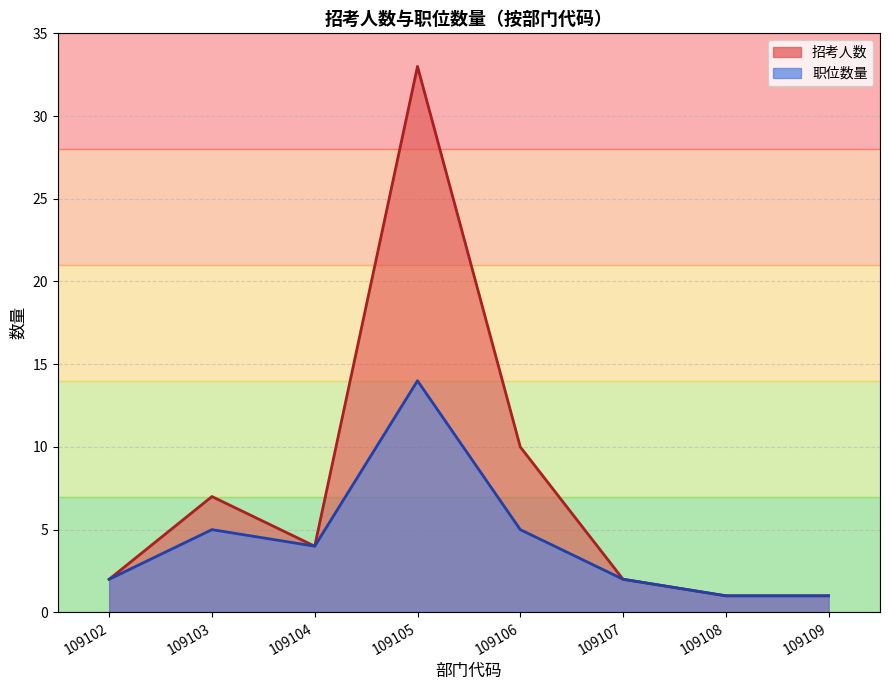

How many values in the 职位数量_line series exceed 4?

3